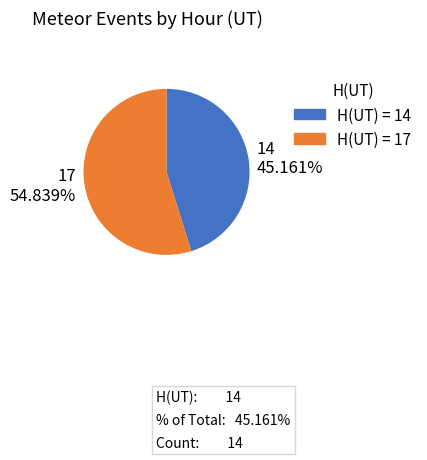

The 14 slice represents 45% of the pie. True or false?

True